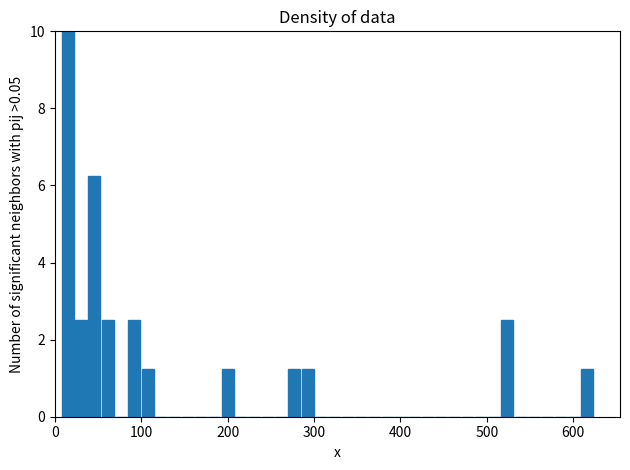

Around what value on the x-axis is the tallest bar? Give the approximate position of its centre, as read against the axis.

20